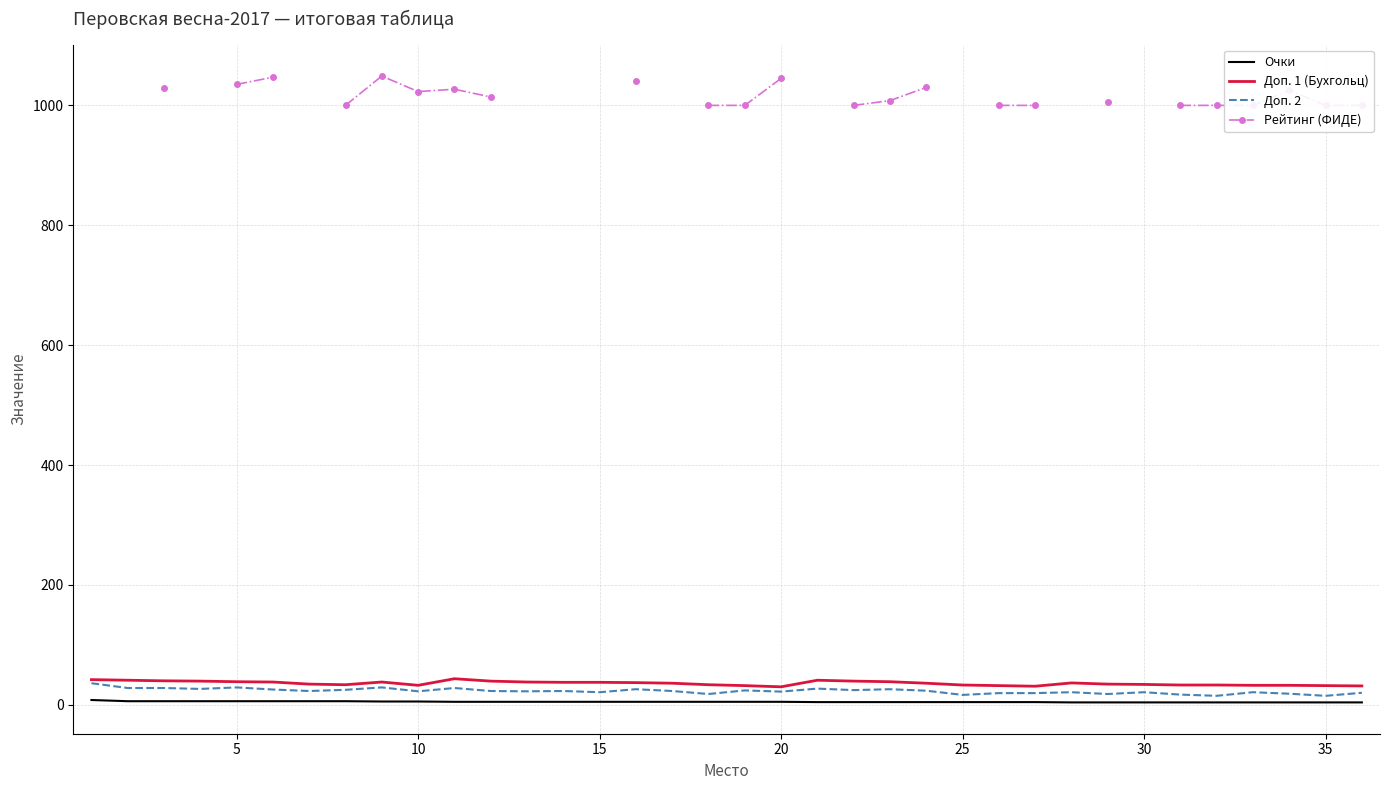

What is the difference between the highest and lowest values at 15?

33.5